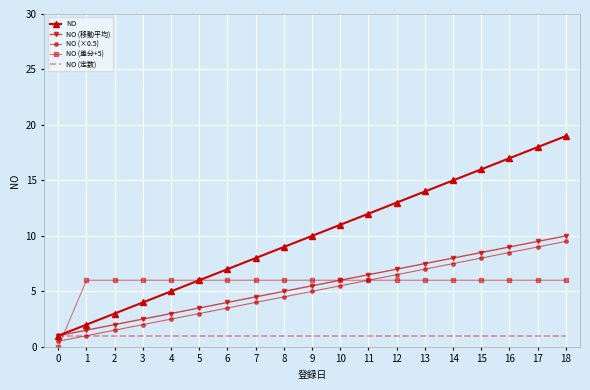

What is the highest value of the NO series?

19.0